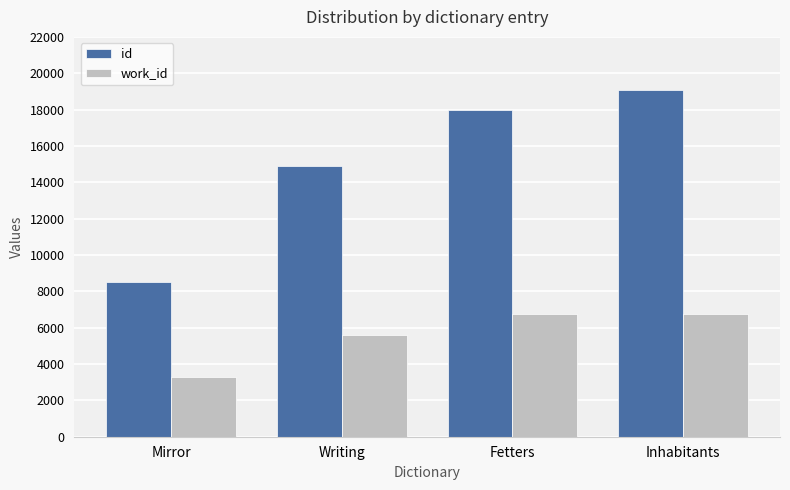

Reading left to right, transcribe all the data shown in this chart.

id: Mirror=8539	Writing=14899	Fetters=17981	Inhabitants=19103
work_id: Mirror=3278	Writing=5580	Fetters=6753	Inhabitants=6753